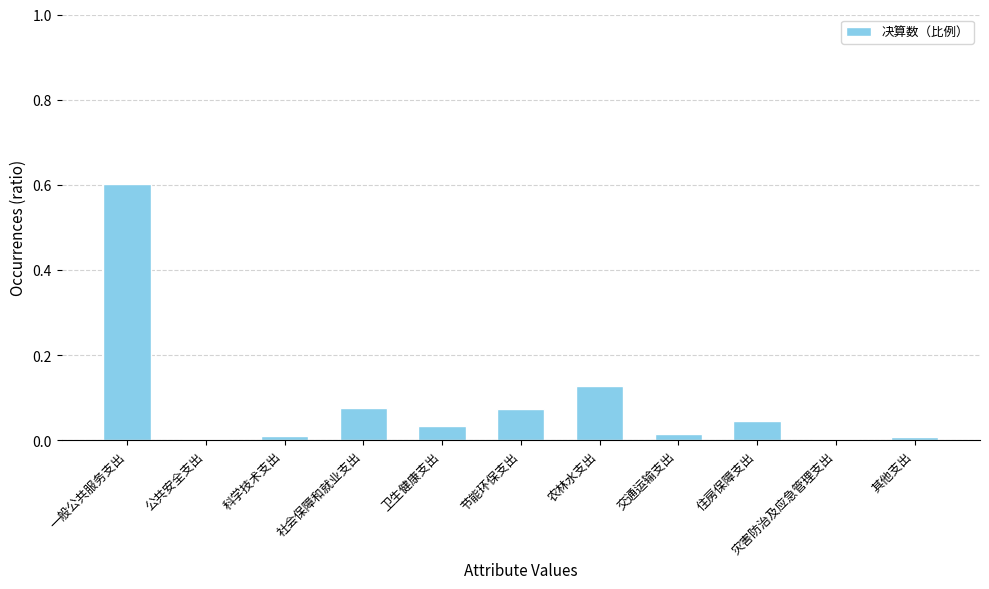

Is it true that the value at 其他支出 is 0.0?

True